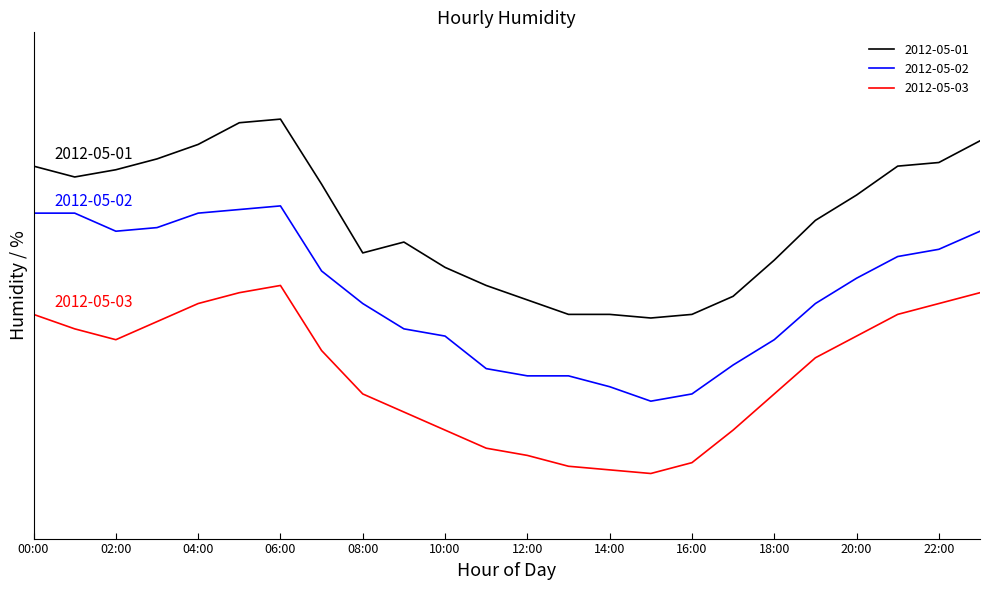

Which series has the largest range (max minus min)?

2012-05-01